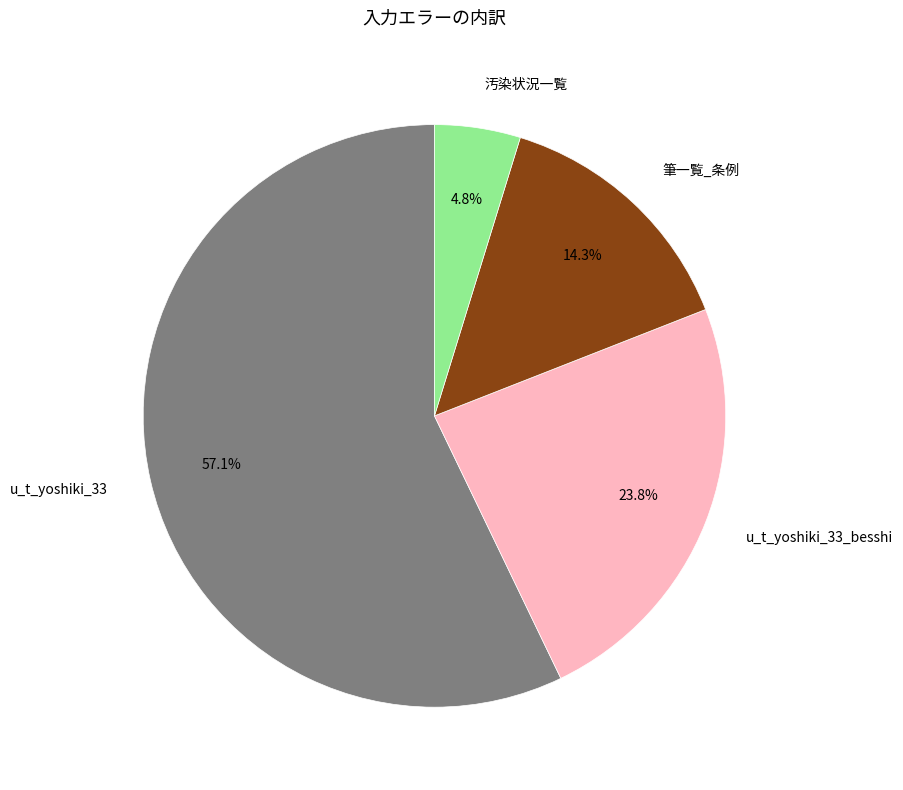

Is there a majority slice in this chart?

Yes